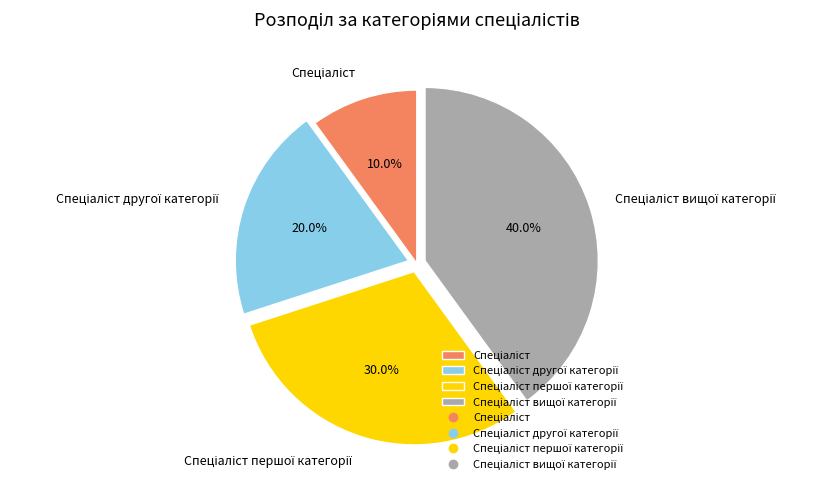

Is there any slice that represents more than half of the pie?

No